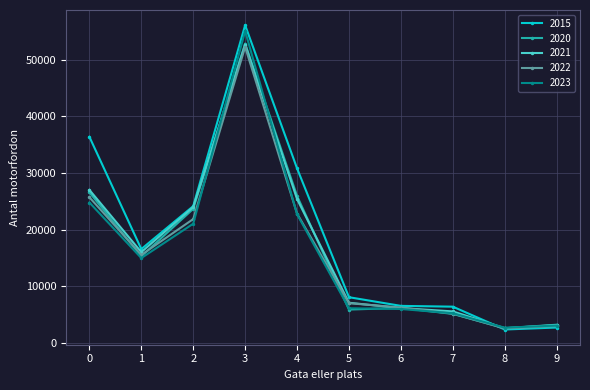

What is the difference between the maximum and minimum values in the 2015 series?

53767